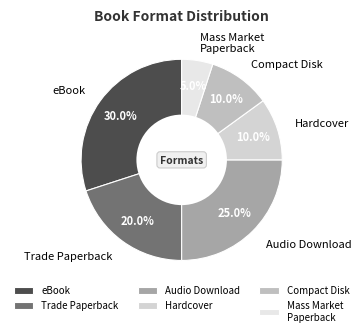

What is the total percentage of eBook and Trade Paperback?

50.0%